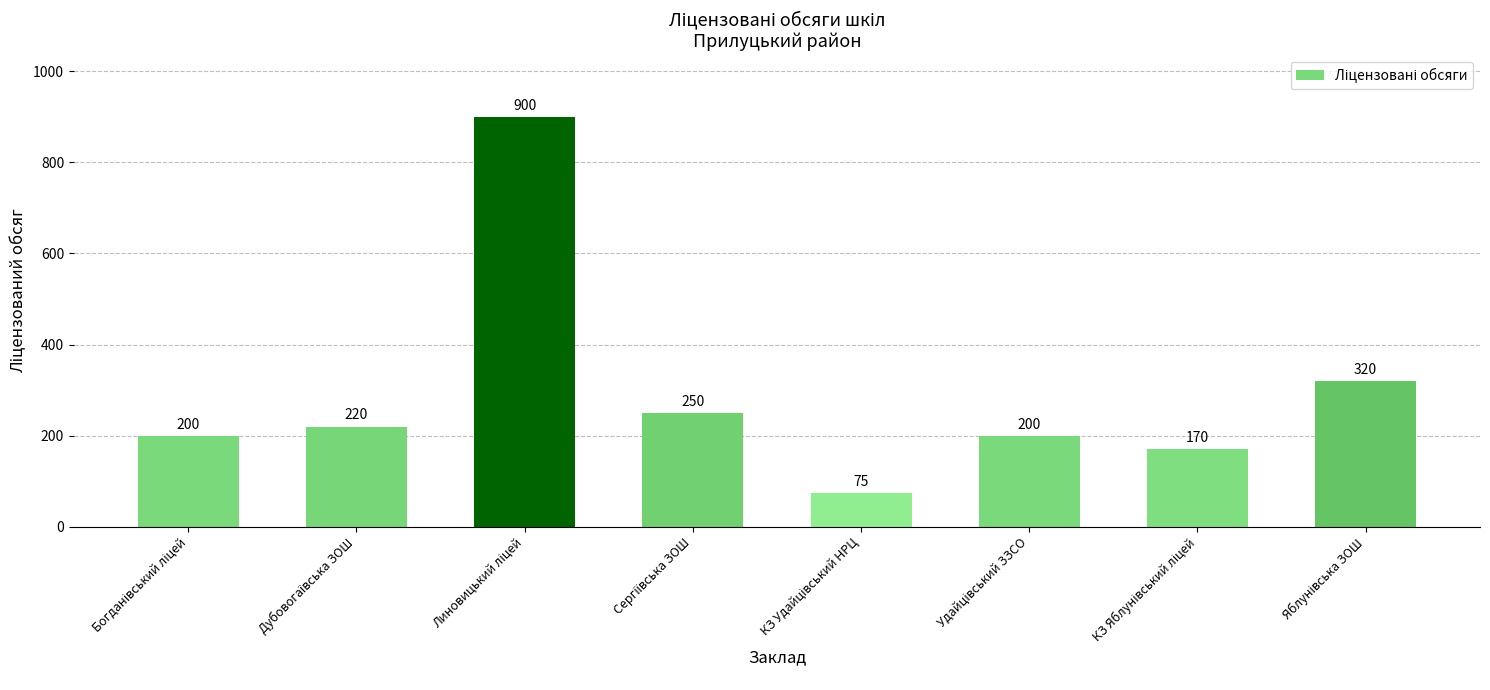

What is the maximum value shown in the chart?

900